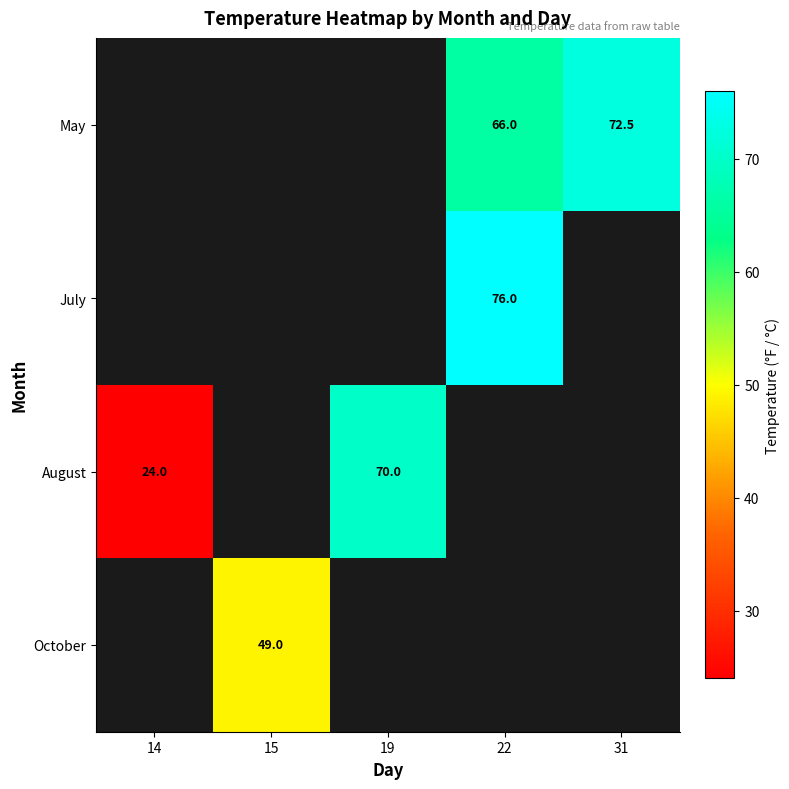

The value of August at 14 is 37.2. True or false?

False